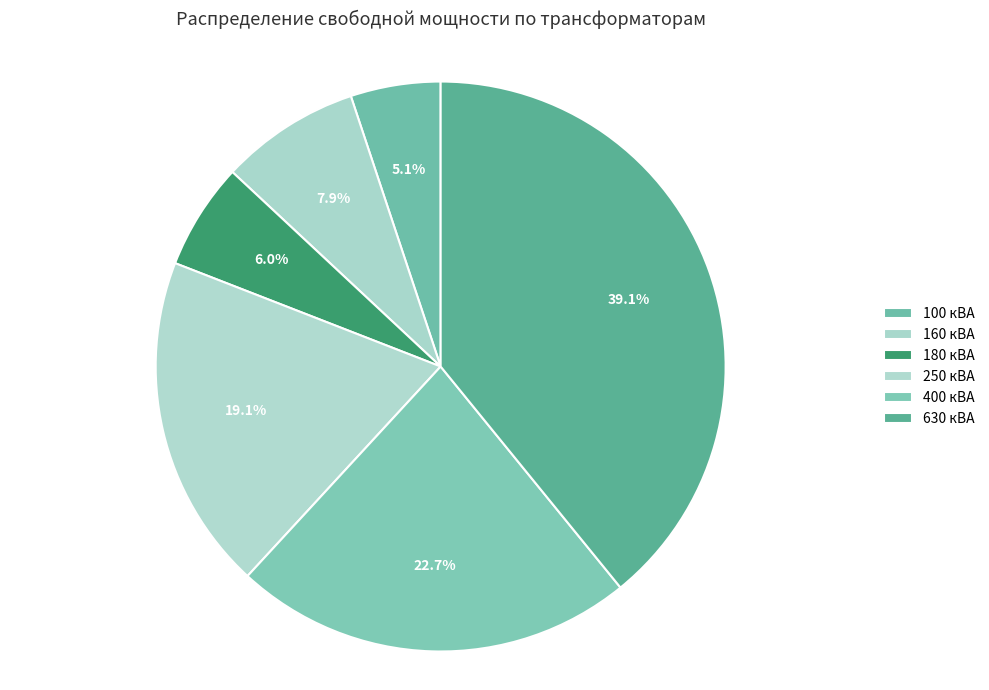

How many segments does this pie chart have?

6